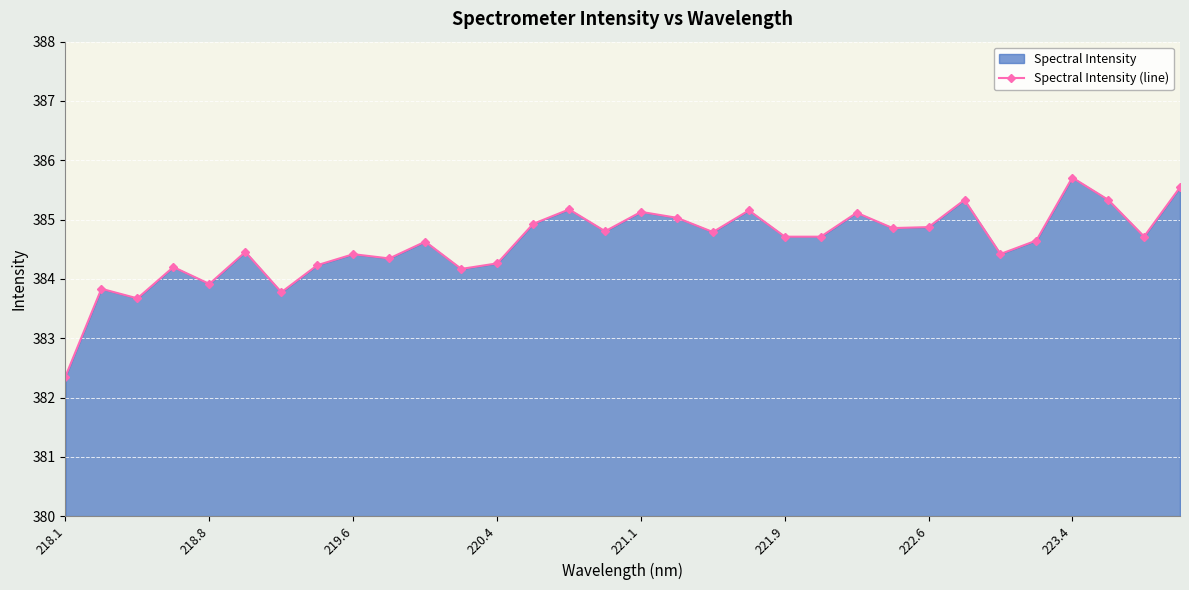

Is it true that the value at 218.1 is 194.2?

False